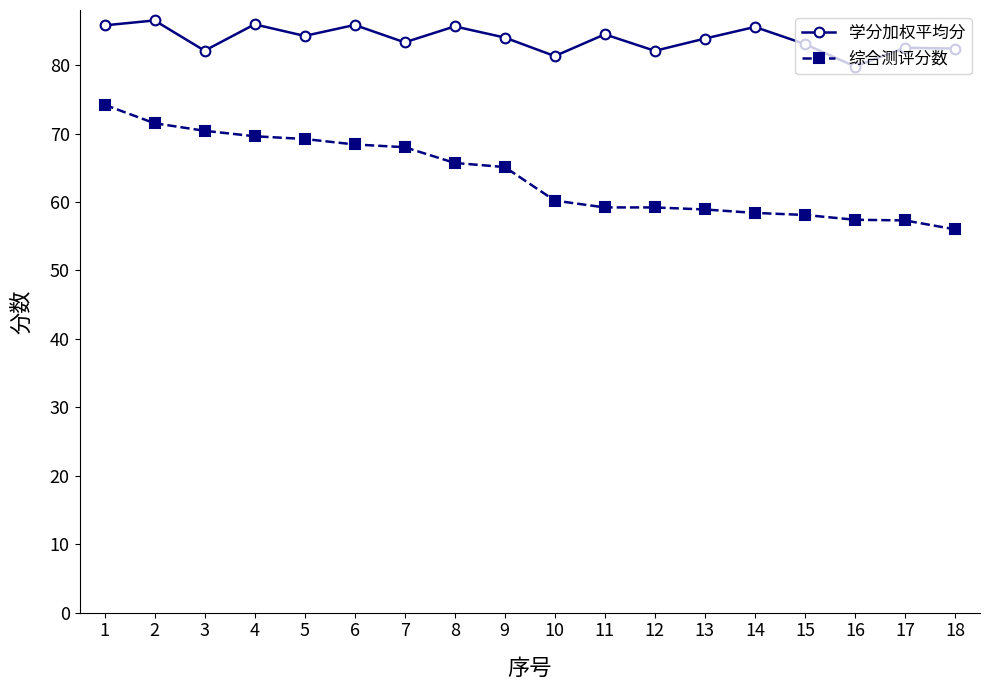

Rank the series at 16 from highest to lowest value.

学分加权平均分, 综合测评分数